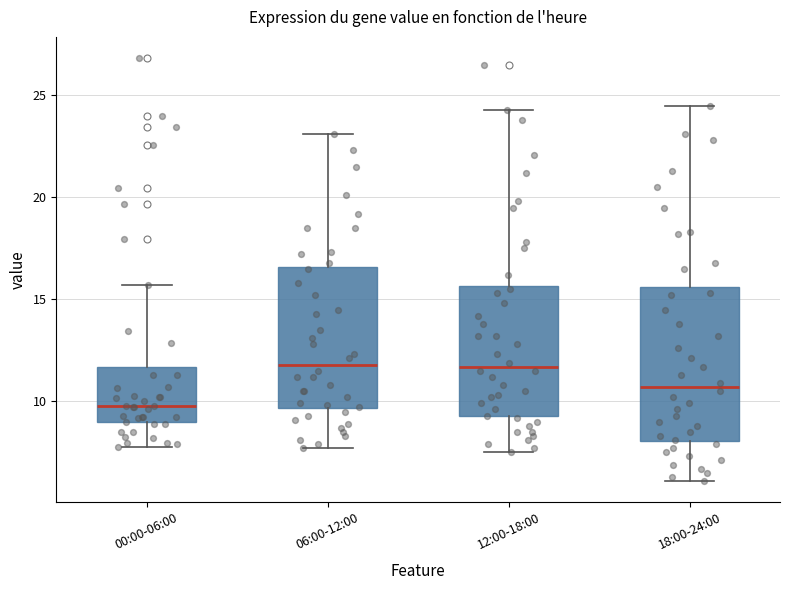

Reading left to right, transcribe this box plot: for each box, give where its median line is, the range the box spans, and where its two whiskers end, as read against the y-axis. The values are not printed on the chart, so give them approximately, as read against the axis.

00:00-06:00: median 10.0, box 9.0 to 11.5, whiskers 8.0 to 15.5
06:00-12:00: median 12.0, box 9.5 to 16.5, whiskers 7.5 to 23.0
12:00-18:00: median 11.5, box 9.5 to 15.5, whiskers 7.5 to 24.5
18:00-24:00: median 10.5, box 8.0 to 15.5, whiskers 6.0 to 24.5